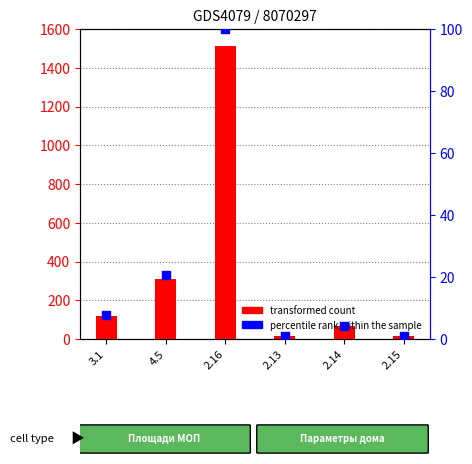

At how many categories does at least one series exceed 1342?

1